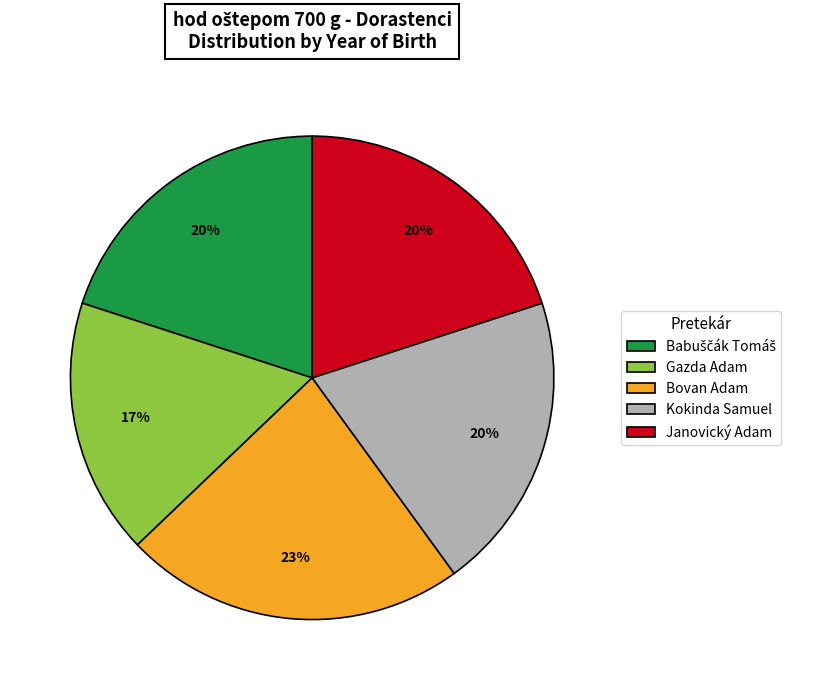

To the nearest percent, what is the average slice percentage?

20%